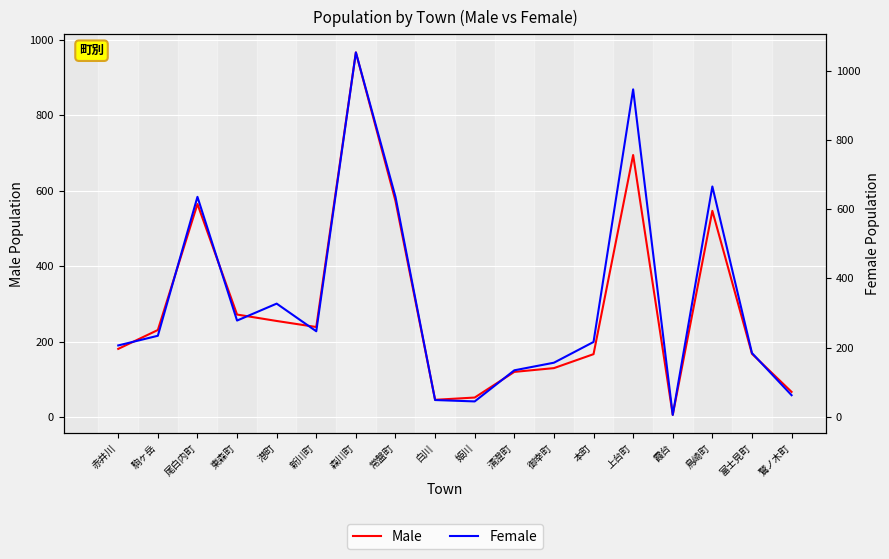

Which series has the widest spread of values?

Female